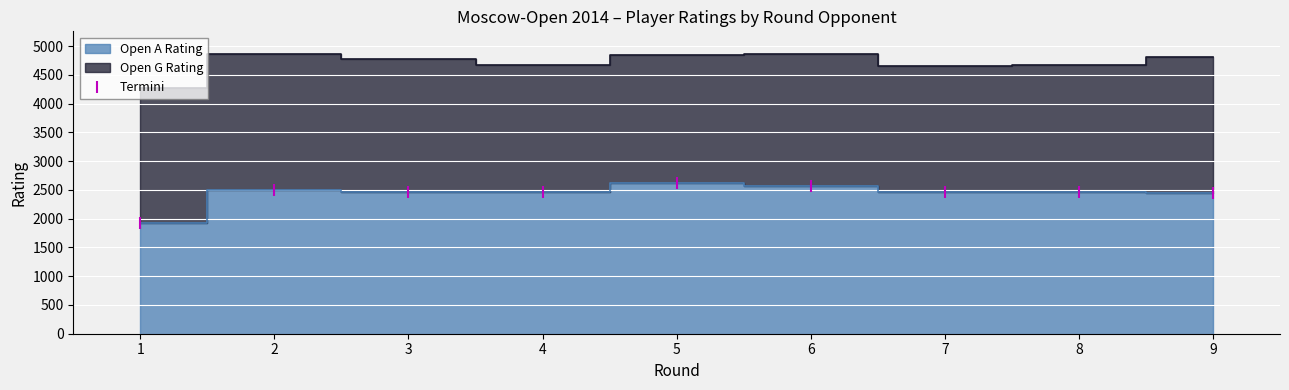

Is it true that the value at 8 is 1480?

False